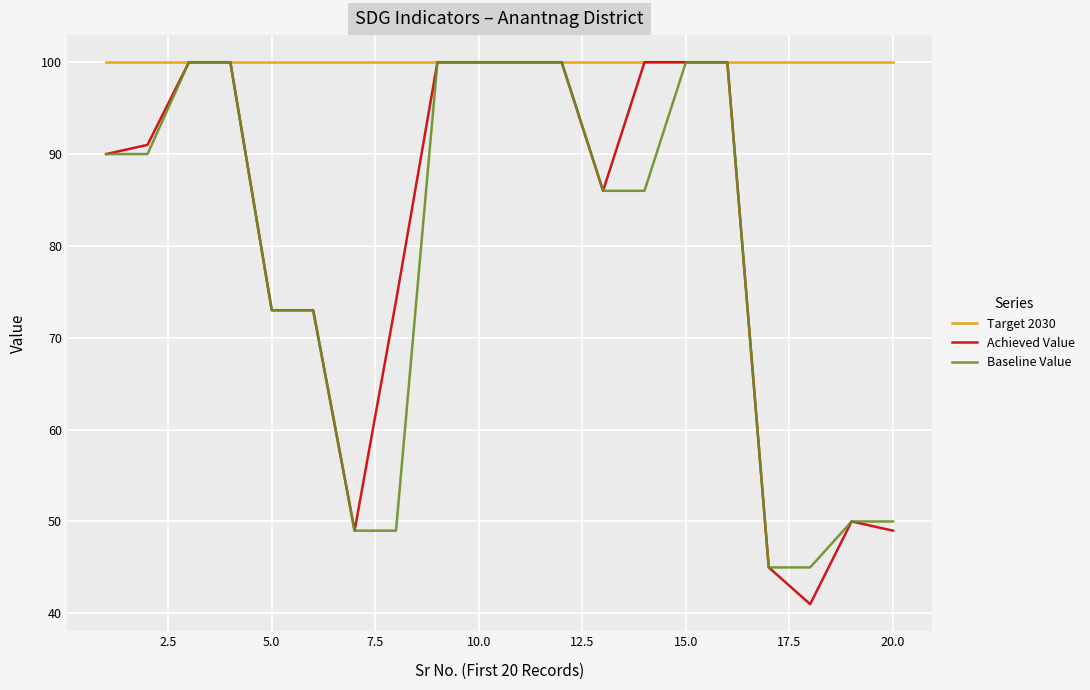

What is the maximum value for Target 2030?

100